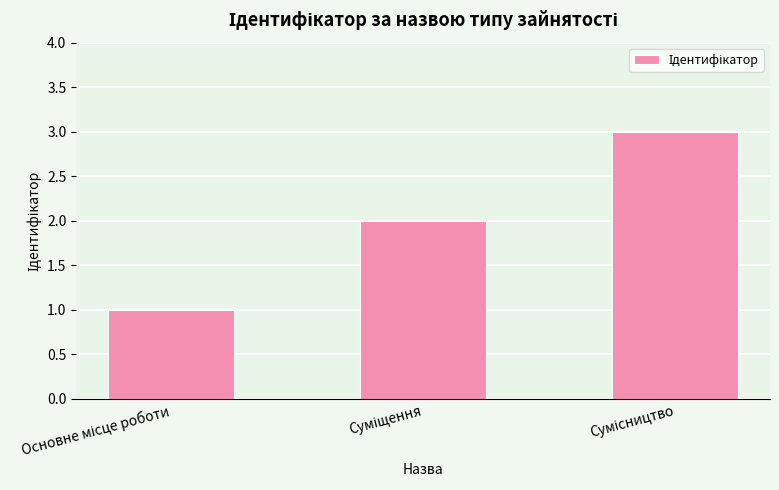

How many data points are less than 2?

1